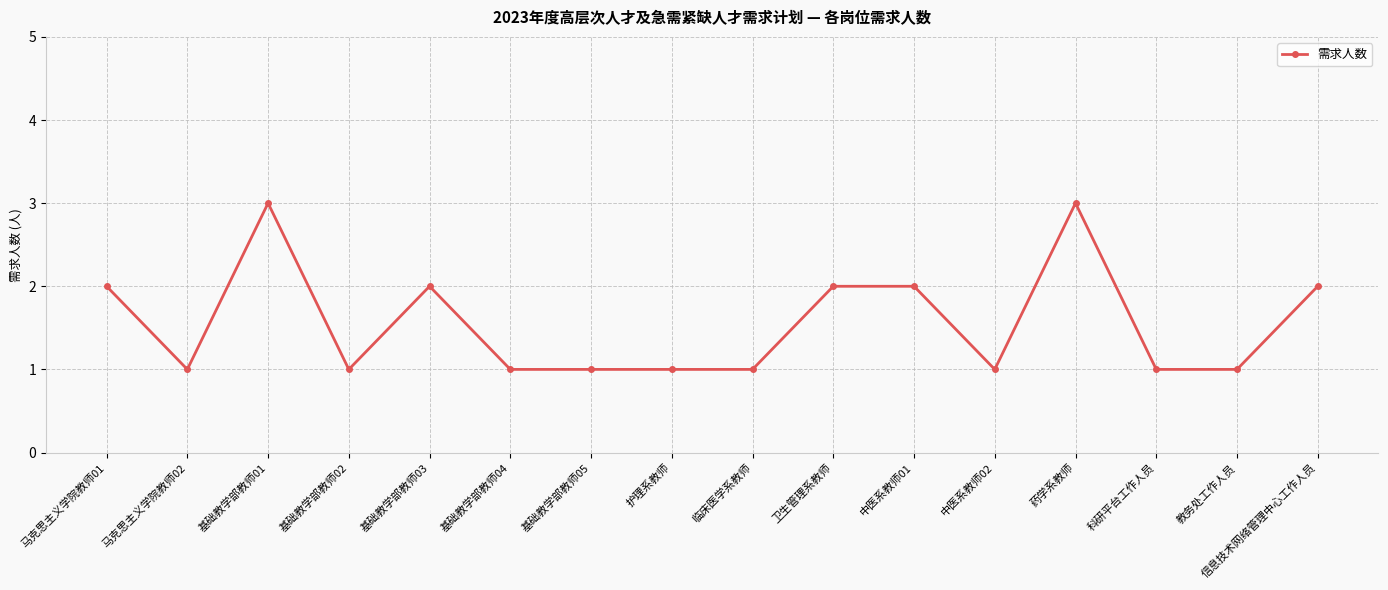

True or false: the data shows 1 at 基础教学部教师02.

True